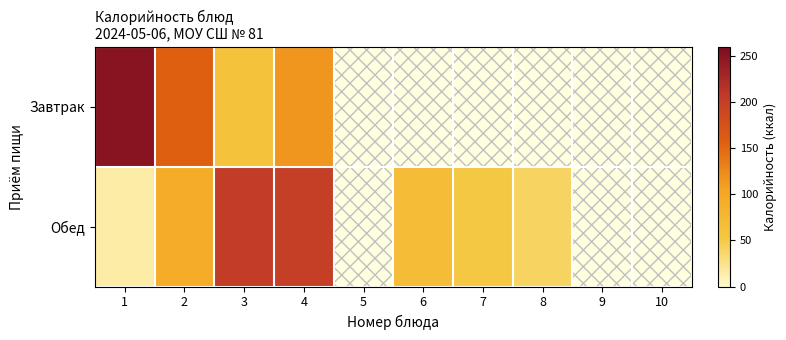

At how many categories does at least one series exceed 87?

4